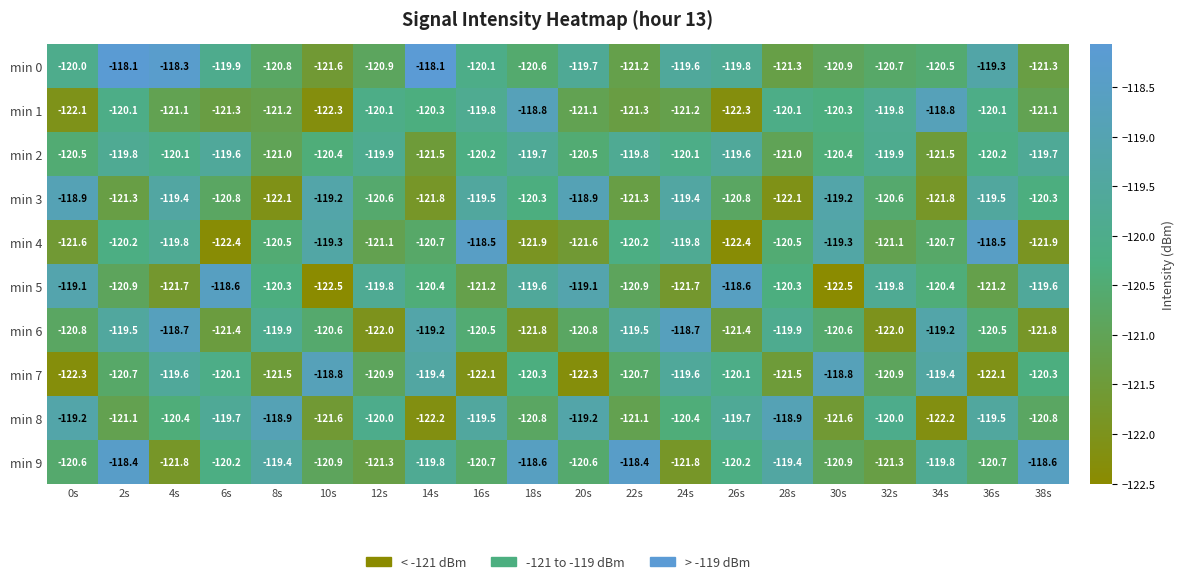

At which category is the sum across all series the highest?

2s